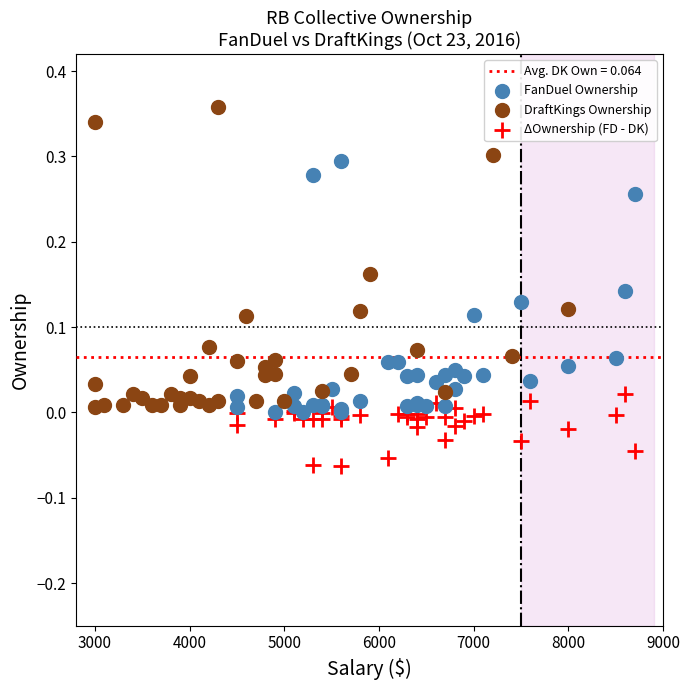

Which series contains the lowest Y value?

ΔOwnership (FD - DK)